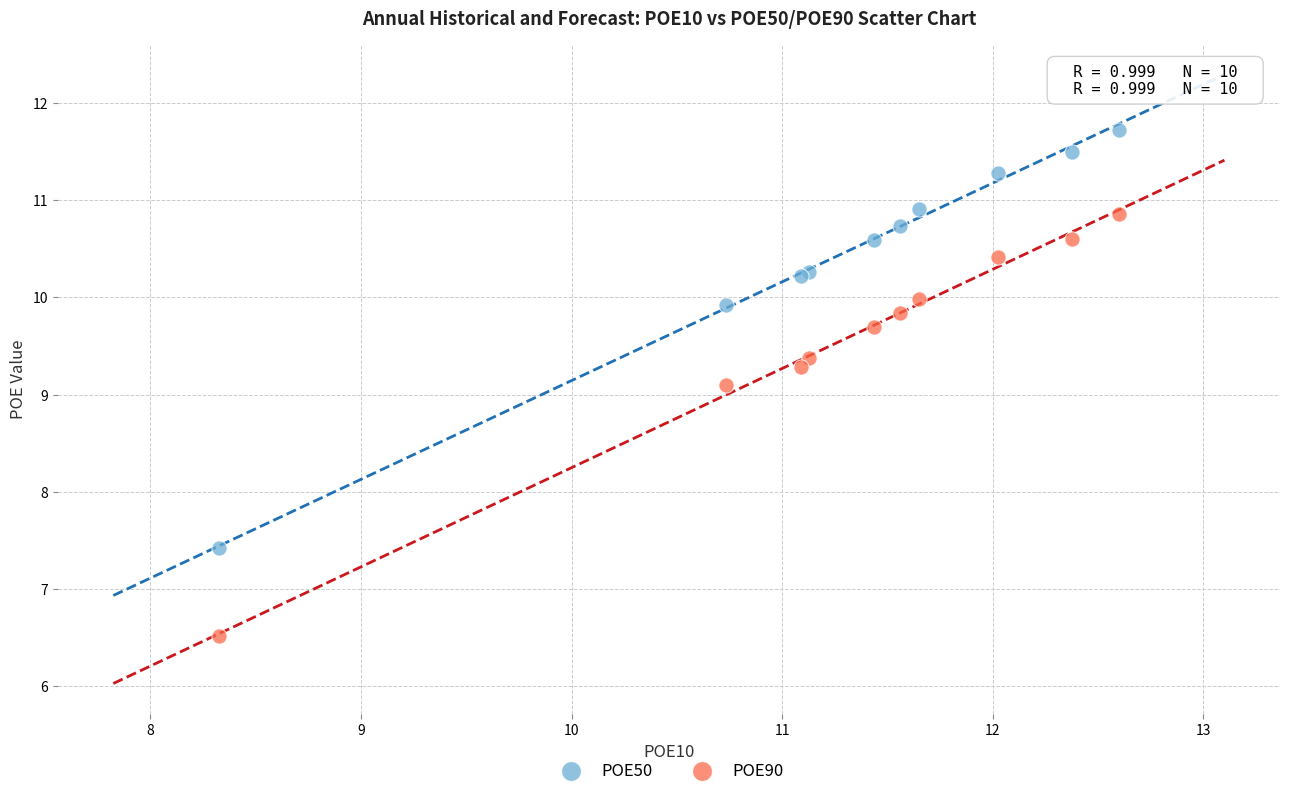

Across all series, what Y value is closest to 9?

9.1